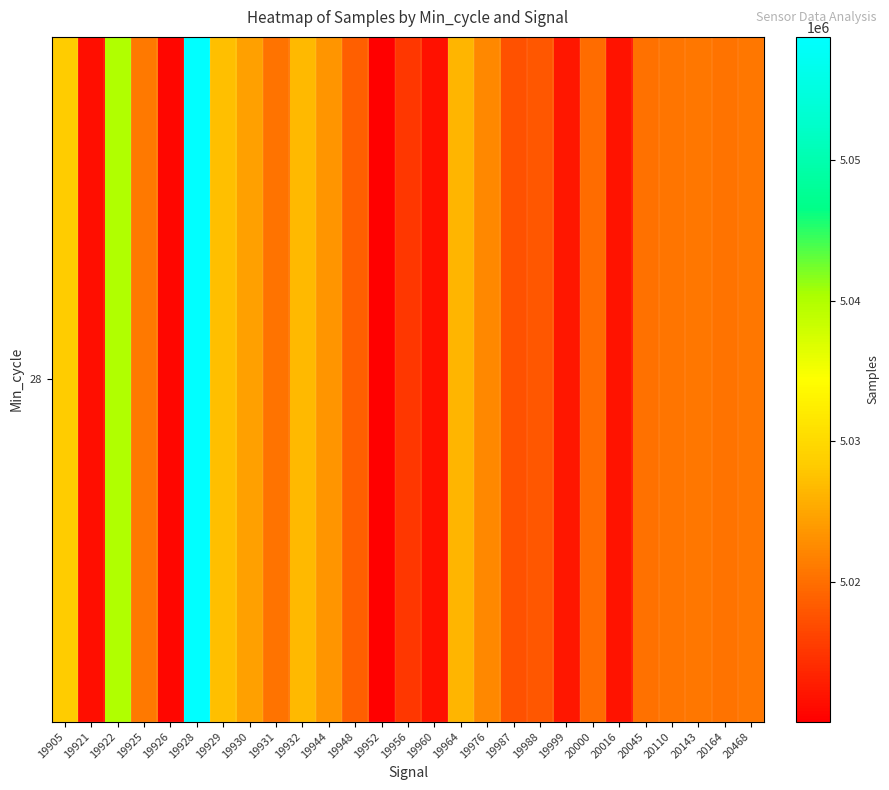

List the labels in order of value, largest first.

19928, 19922, 19905, 19929, 19932, 19964, 19930, 19944, 19976, 19925, 20143, 20468, 20110, 20164, 19931, 20045, 20000, 19948, 19988, 19987, 19956, 19999, 20016, 19960, 19921, 19926, 19952